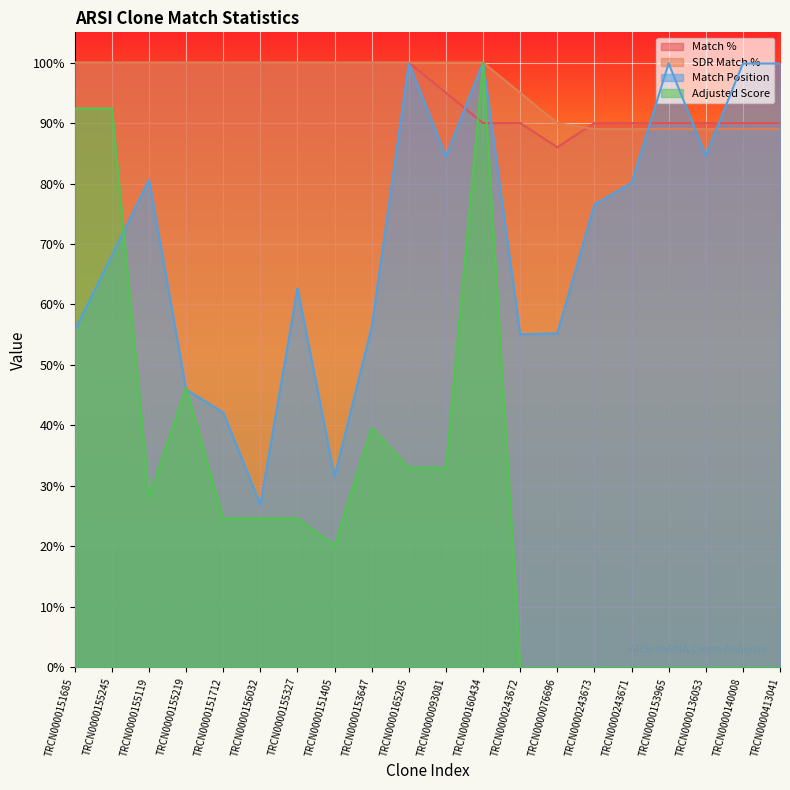

Which series ends up on top after the final intersection of SDR Match % and Match %?

Match %